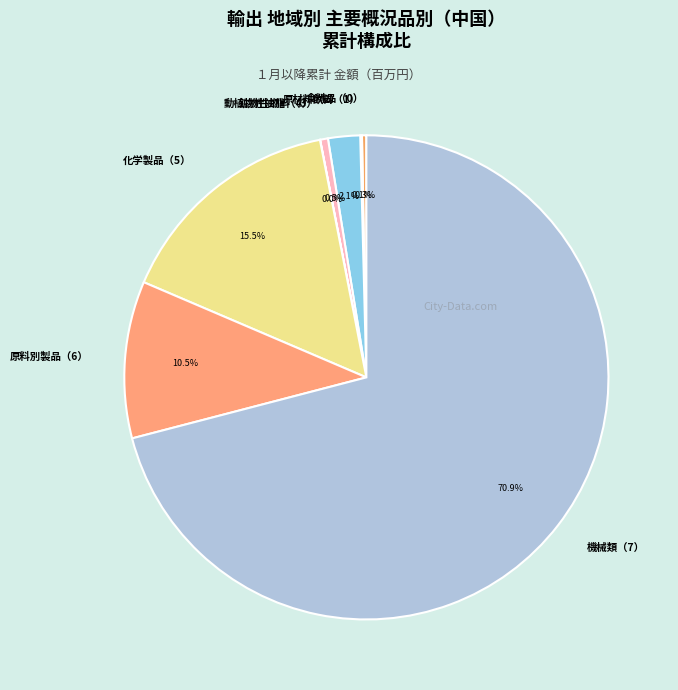

Which has a higher value, 化学製品（5） or 原材料（2）?

化学製品（5）